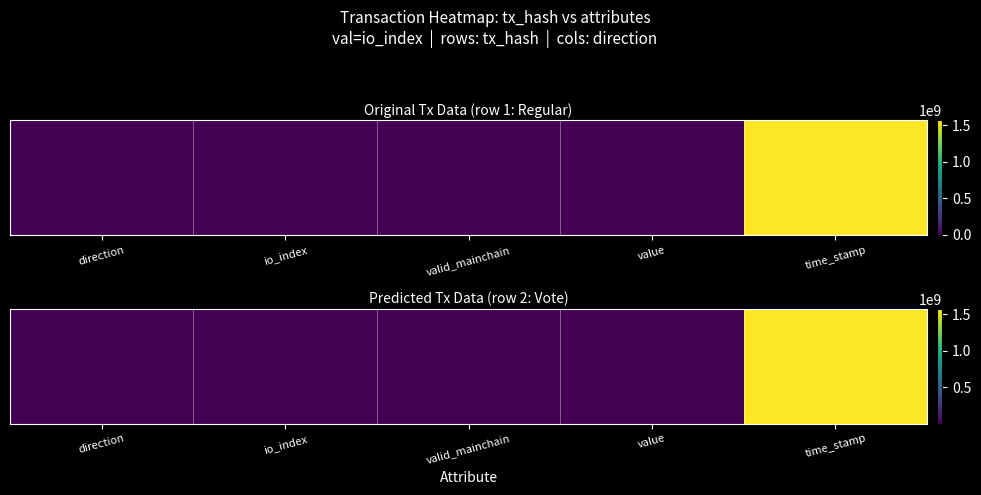

At which category is the sum across all series the highest?

time_stamp